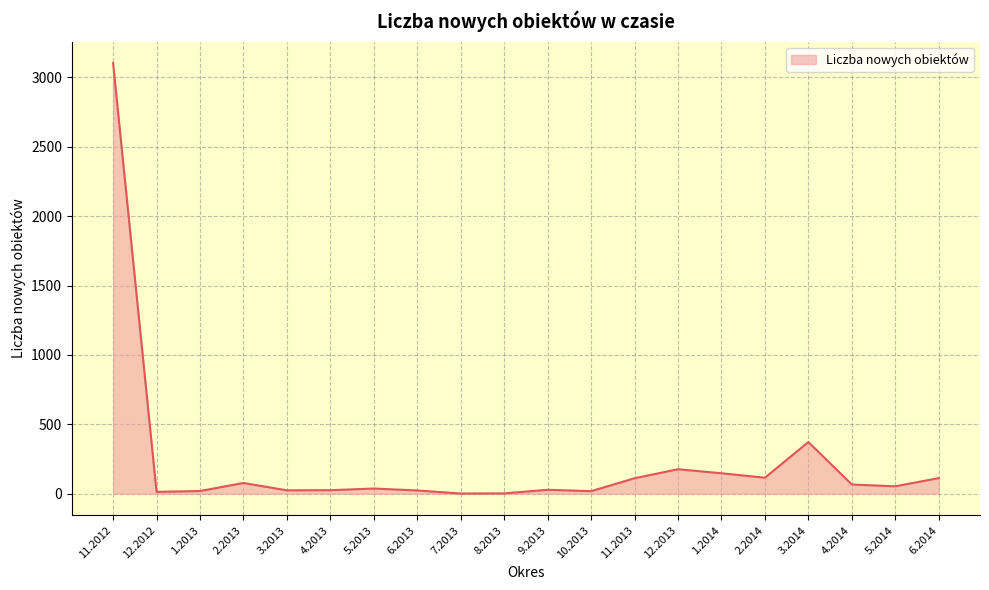

What is the maximum value shown in the chart?

3103